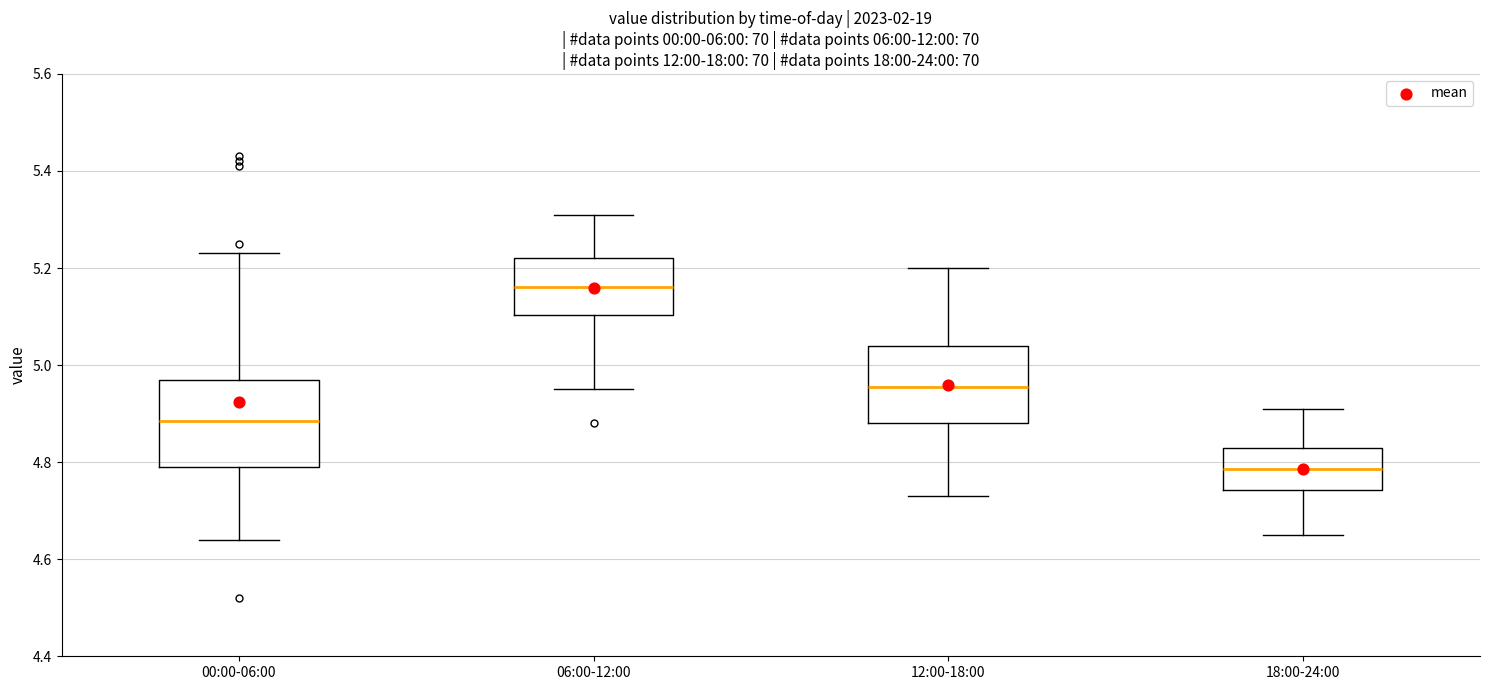

Which box's median line is the lowest?

18:00-24:00